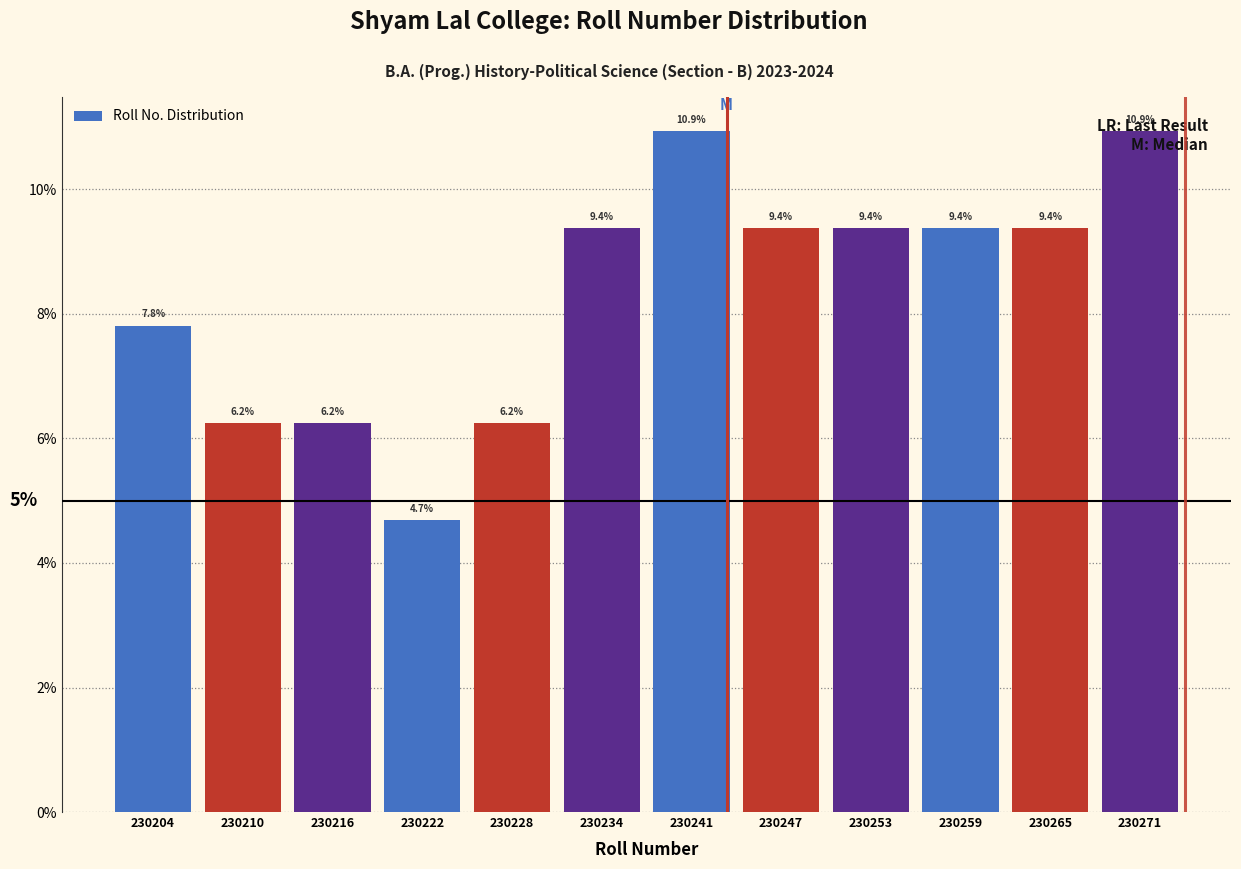

What is the maximum value shown in the chart?

10.9